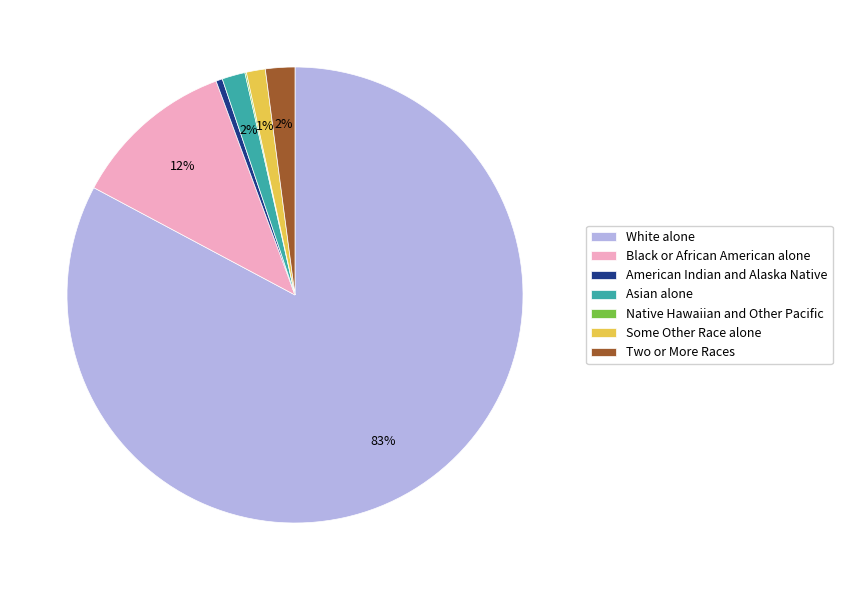

True or false: White alone accounts for 83% of the total.

True